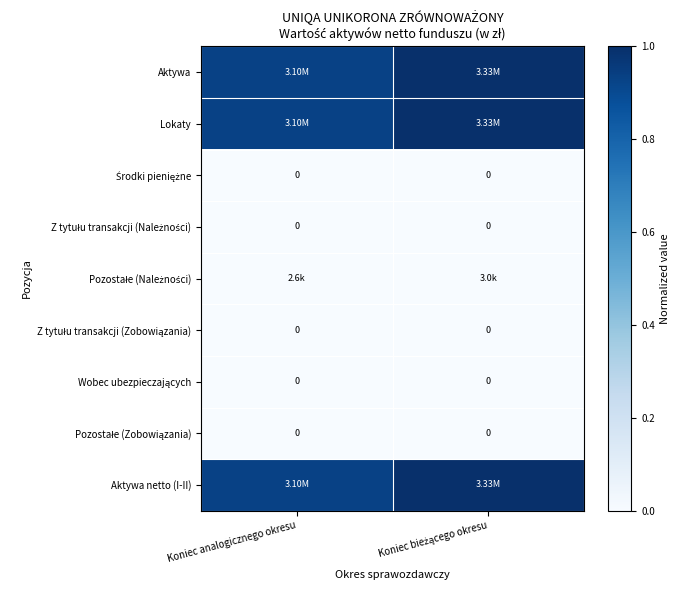

Between Koniec analogicznego okresu and Koniec bieżącego okresu, which is larger?

Koniec bieżącego okresu